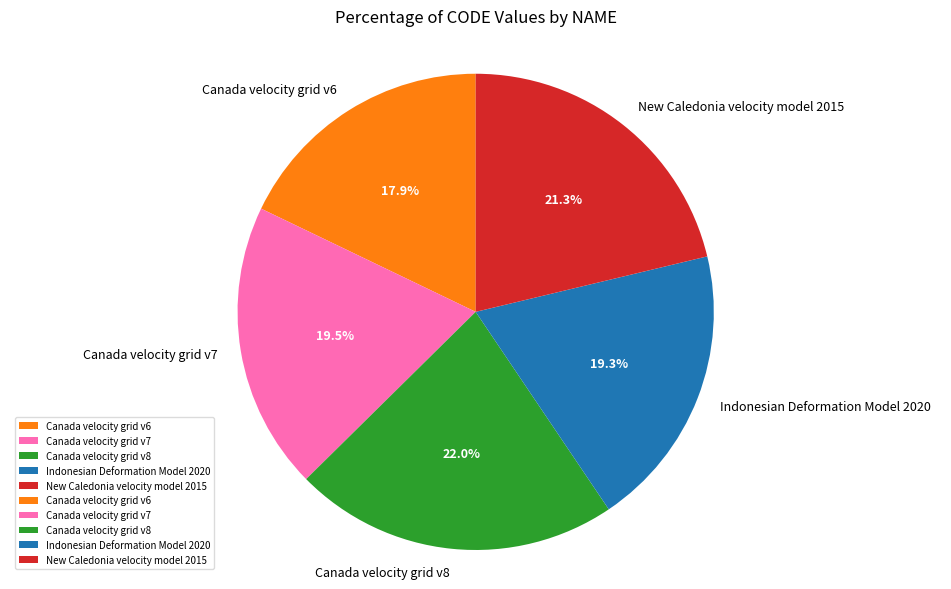

To the nearest percent, what is the combined percentage of Canada velocity grid v7 and Canada velocity grid v6?

37%